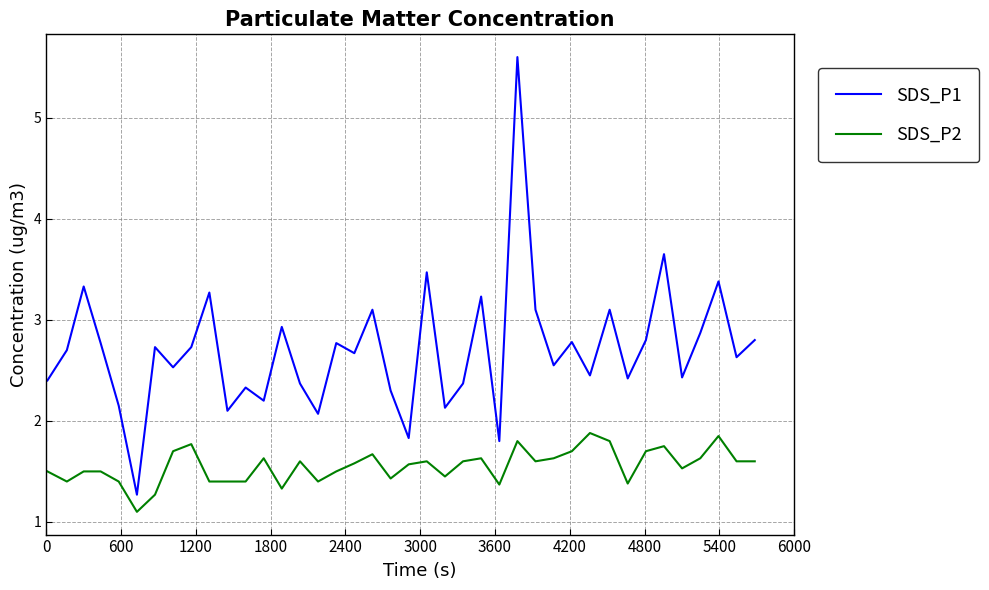

True or false: SDS_P2 and SDS_P1 intersect in this chart.

False